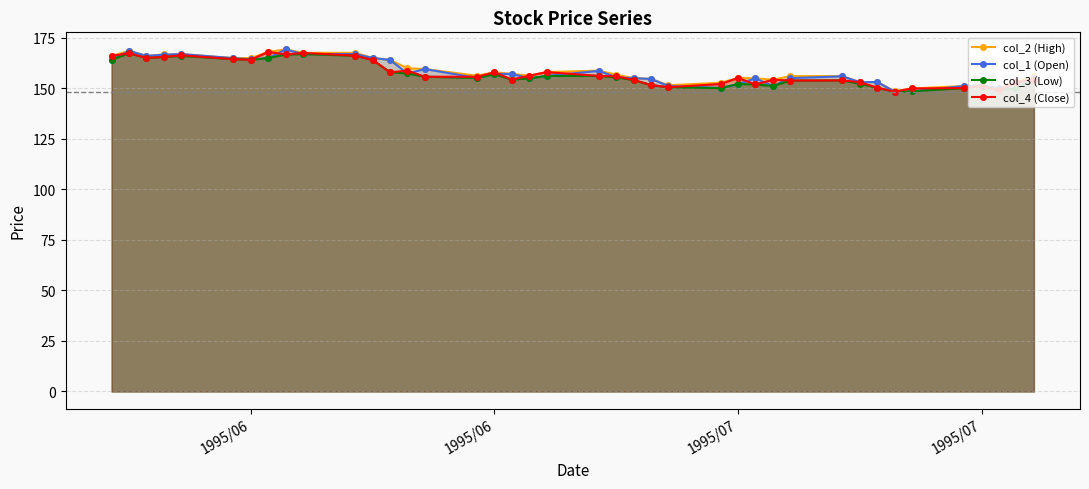

Read the col_1 (Open) value at 1995/07.

151.5